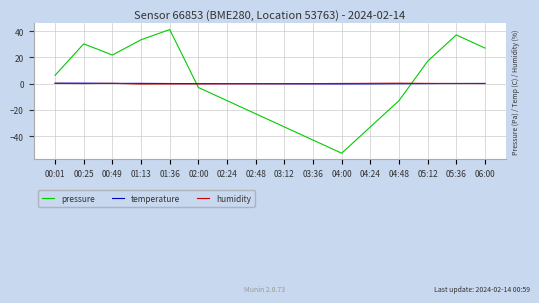

What position from the left is 02:24?

7